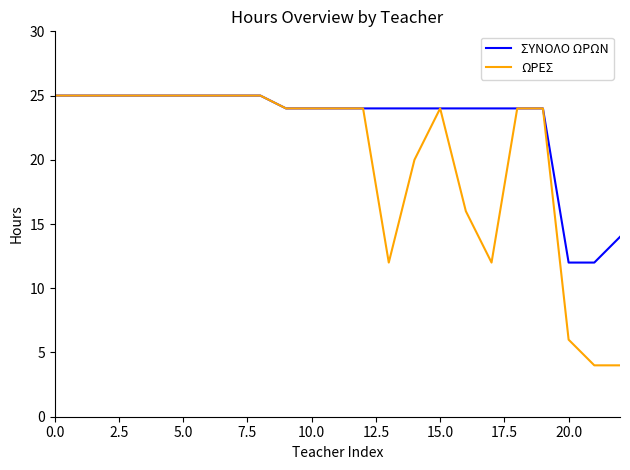

What is the maximum value for ΣΥΝΟΛΟ ΩΡΩΝ?

25